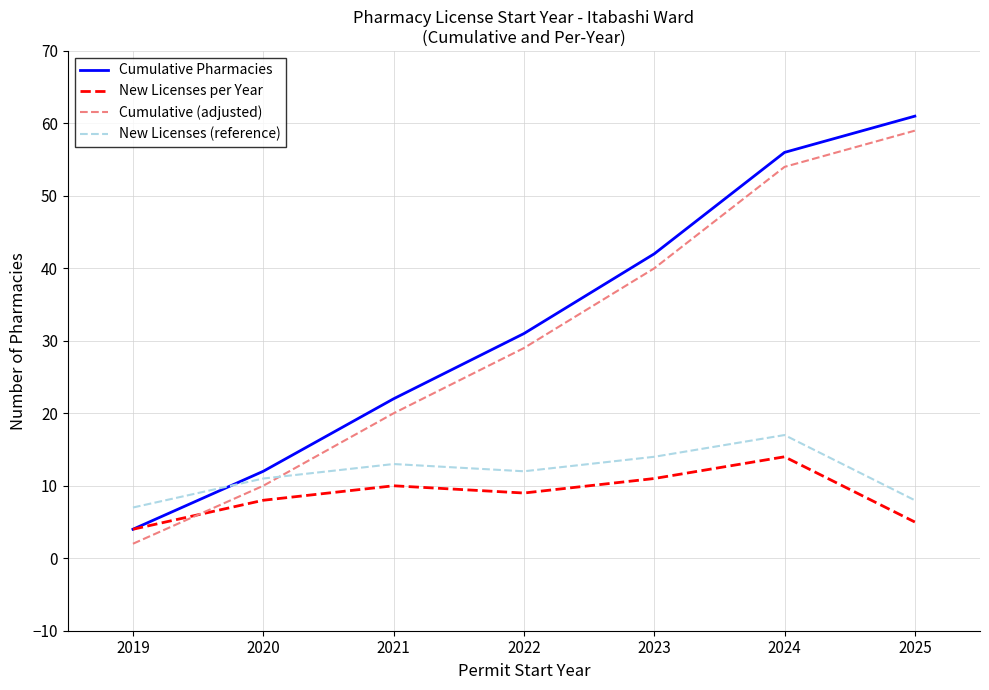

Reading right to left, list all the values displayed in this chart.

Cumulative Pharmacies: 2025=61	2024=56	2023=42	2022=31	2021=22	2020=12	2019=4
New Licenses per Year: 2025=5	2024=14	2023=11	2022=9	2021=10	2020=8	2019=4
Cumulative (adjusted): 2025=59	2024=54	2023=40	2022=29	2021=20	2020=10	2019=2
New Licenses (reference): 2025=8	2024=17	2023=14	2022=12	2021=13	2020=11	2019=7